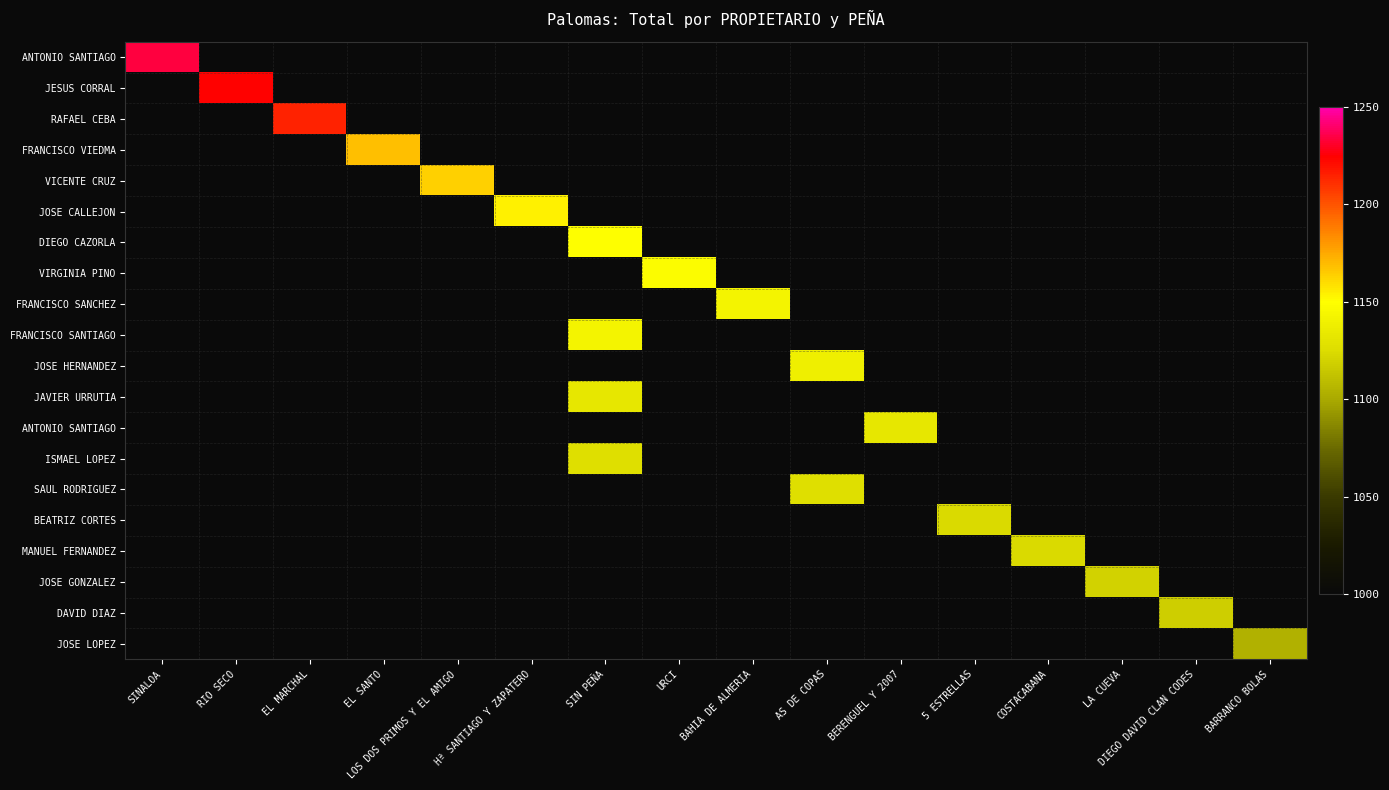

Which category has the highest value across all series?

SINALOA